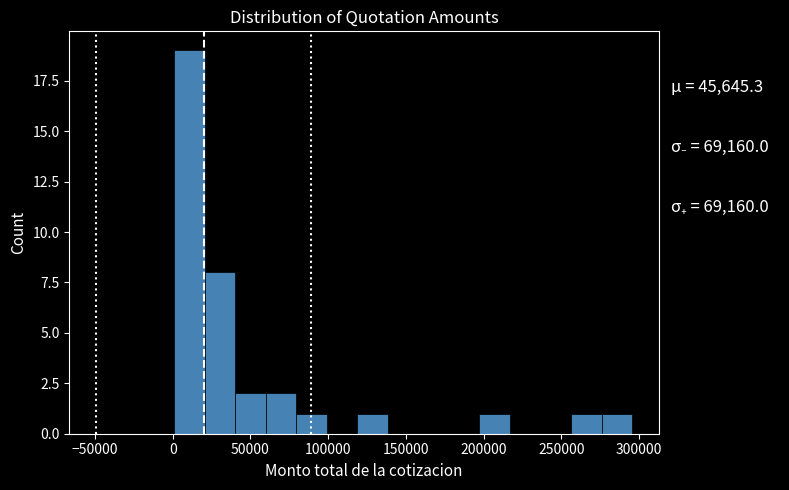

Read against the x-axis, roughly where is the centre of the tallest bar?

10000